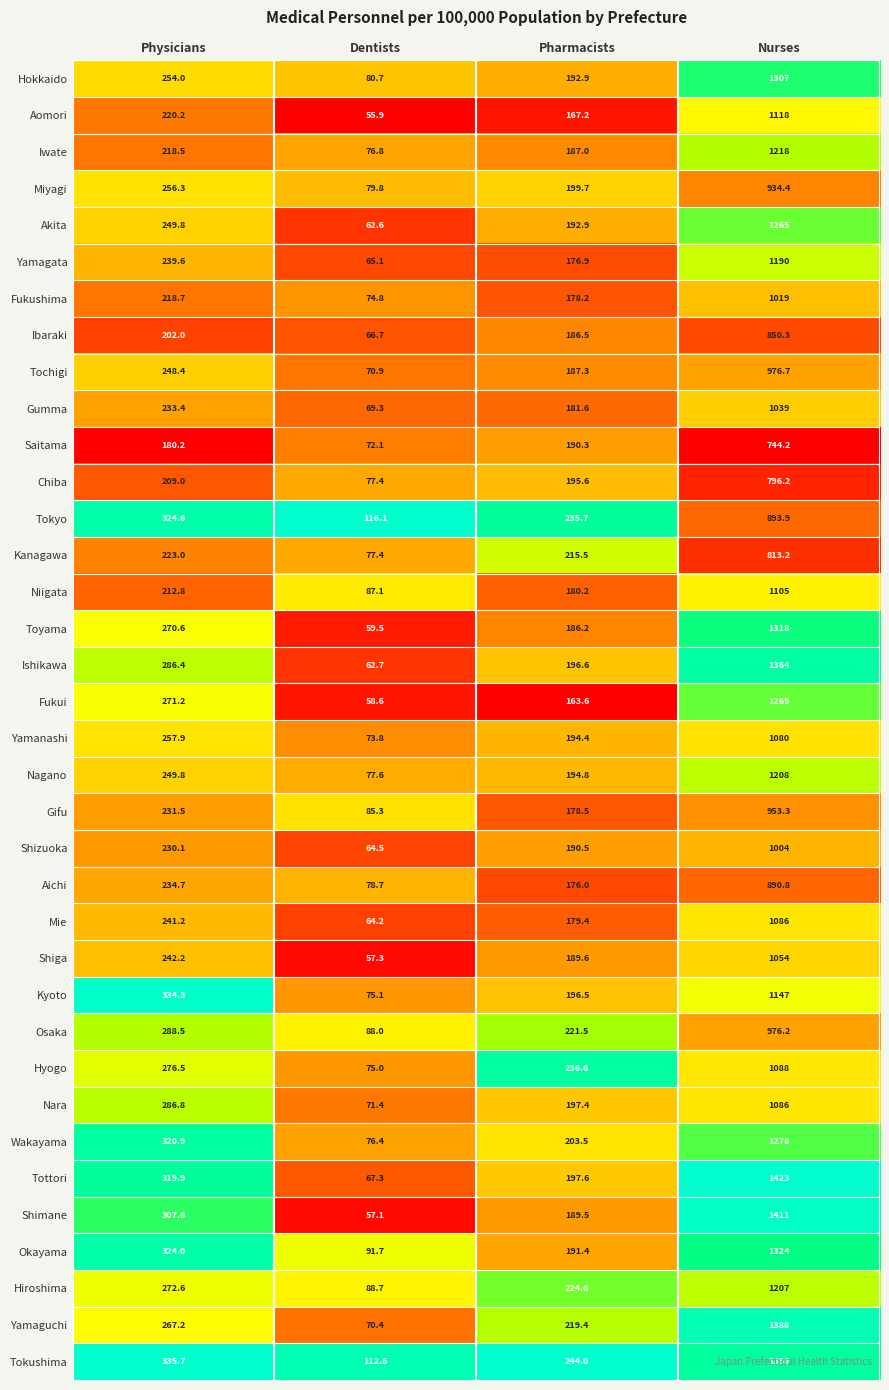

What is the sum of the Osaka values at Pharmacists and Physicians?

510.0